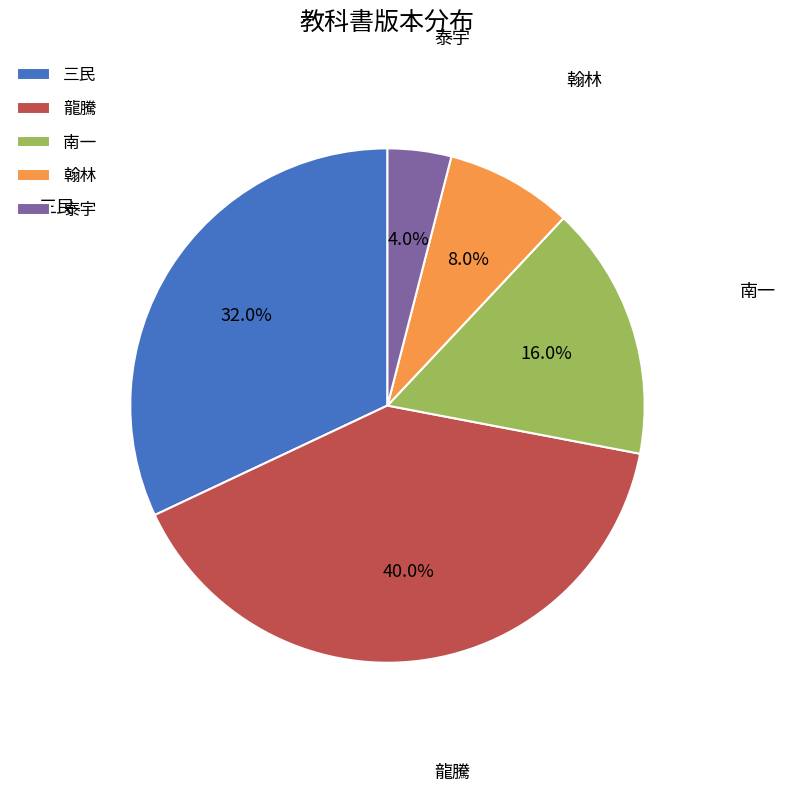

How much of the chart is everything except 翰林?

92.0%